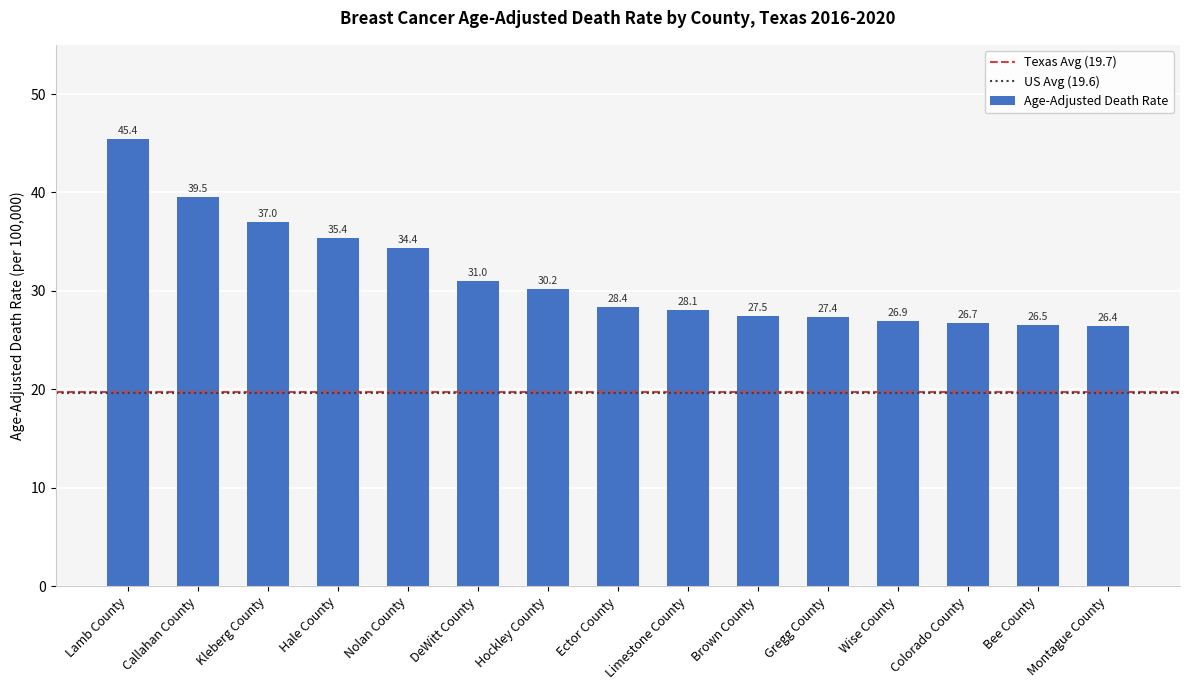

What is the value of the 13th bar from the left?

26.7